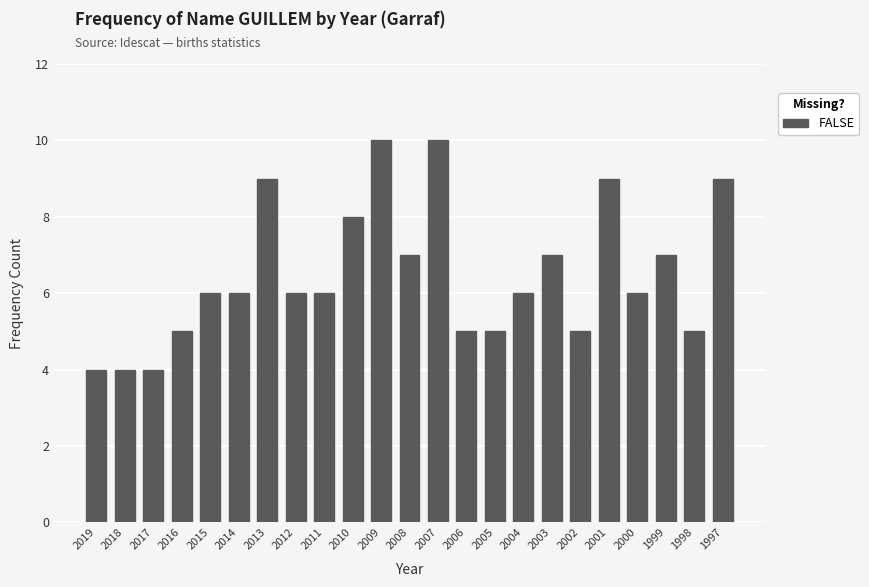

How many bars are there in total?

23